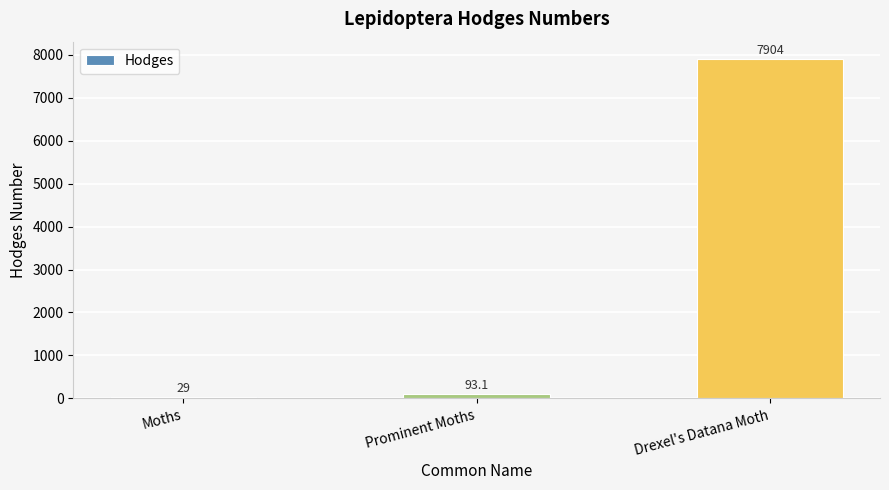

Rank the categories by value from highest to lowest.

Drexel's Datana Moth, Prominent Moths, Moths